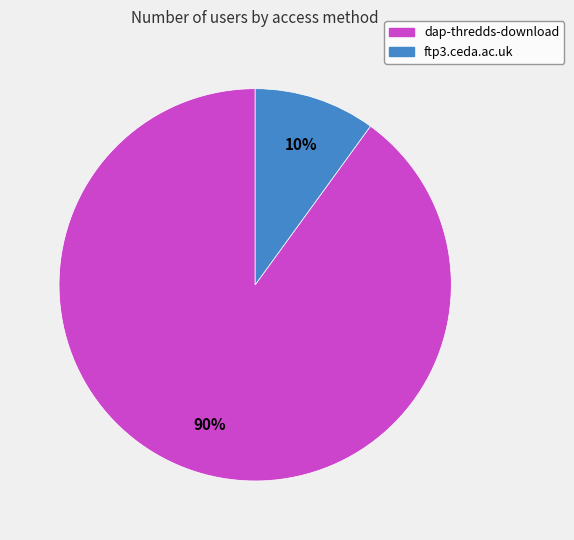

To the nearest percent, what percentage of the pie is ftp3.ceda.ac.uk?

10%